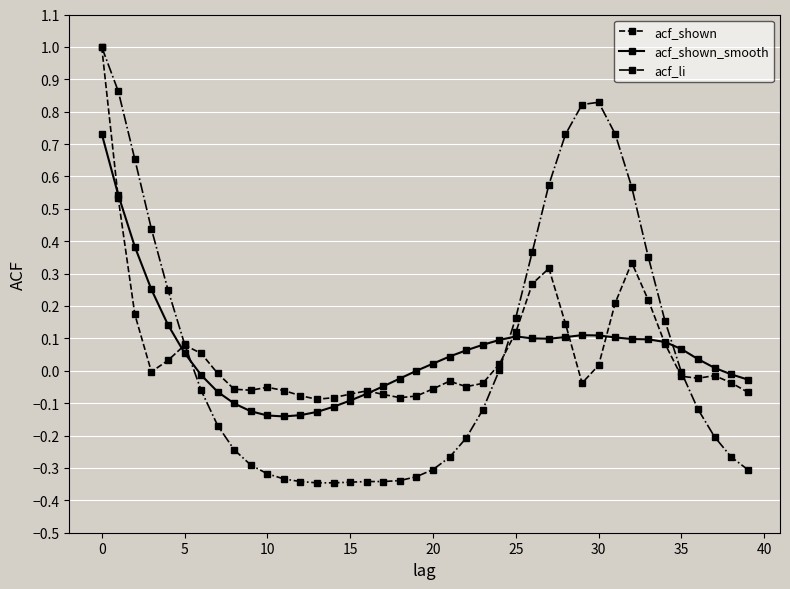

Which series has the widest spread of values?

acf_li